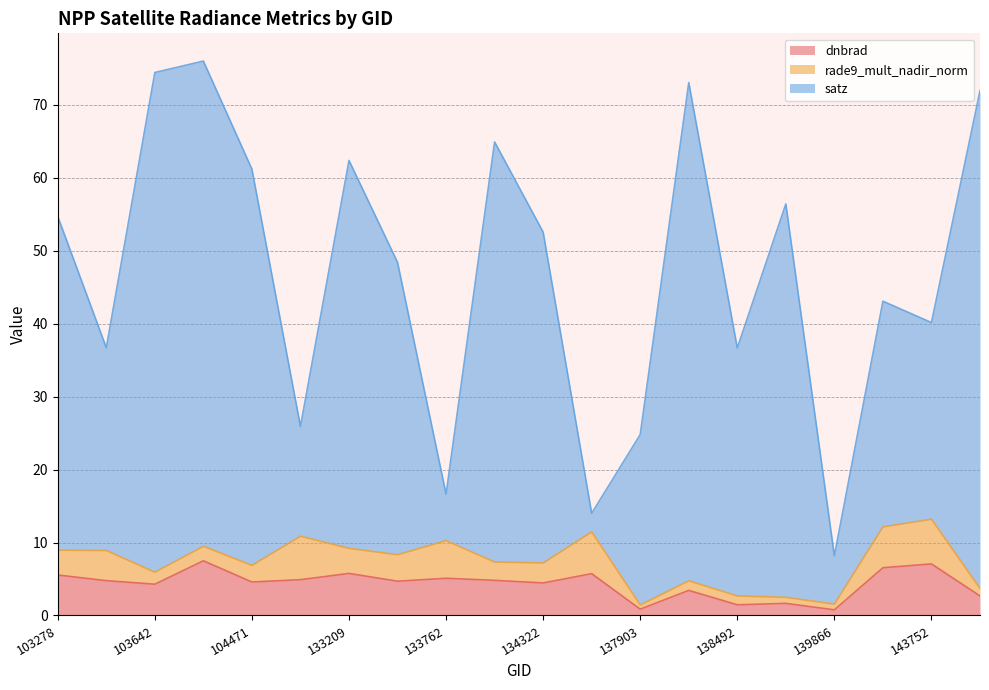

What is the maximum value for dnbrad?

7.5